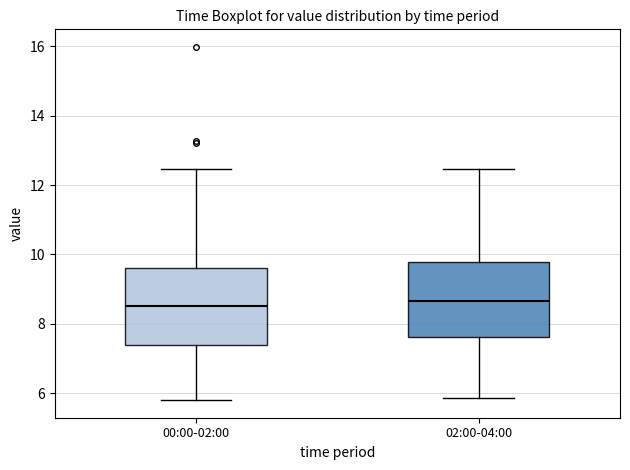

Reading left to right, transcribe this box plot: for each box, give where its median line is, the range the box spans, and where its two whiskers end, as read against the y-axis. The values are not printed on the chart, so give them approximately, as read against the axis.

00:00-02:00: median 8.6, box 7.4 to 9.6, whiskers 5.8 to 12.4
02:00-04:00: median 8.6, box 7.6 to 9.8, whiskers 5.8 to 12.4